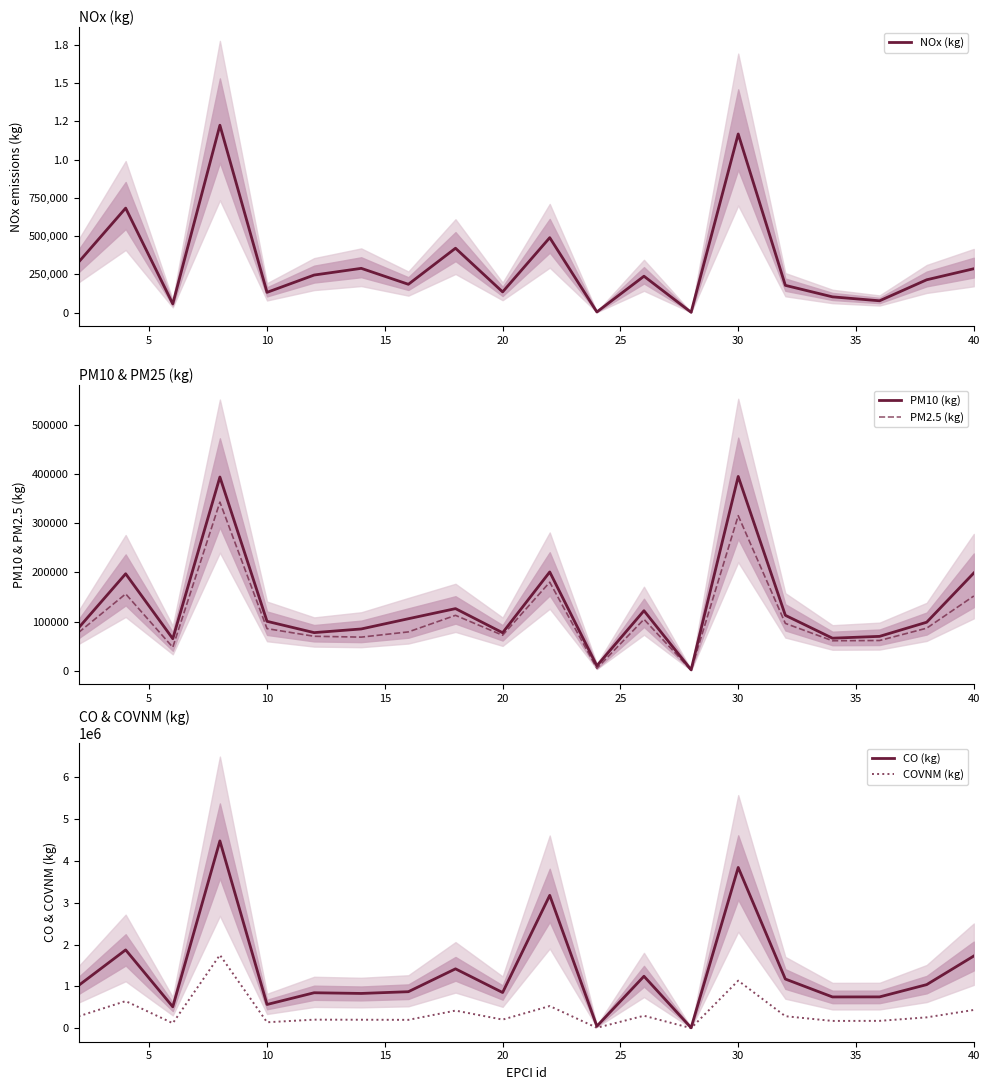

The value of PM2.5 (kg) at 40 is 235620. True or false?

False